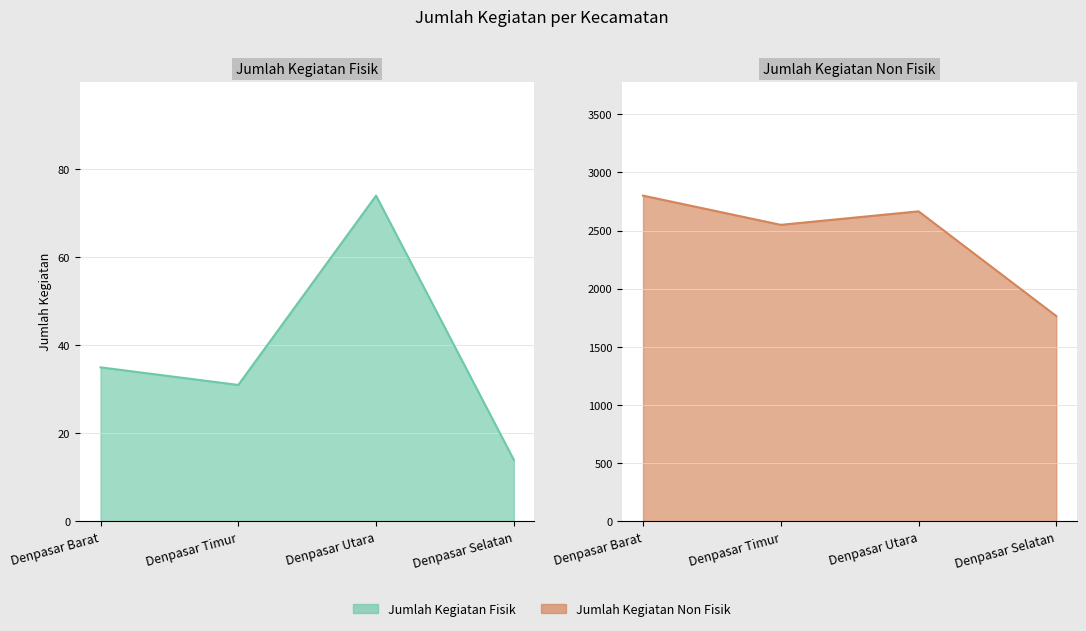

What is the minimum value shown in the chart?

14